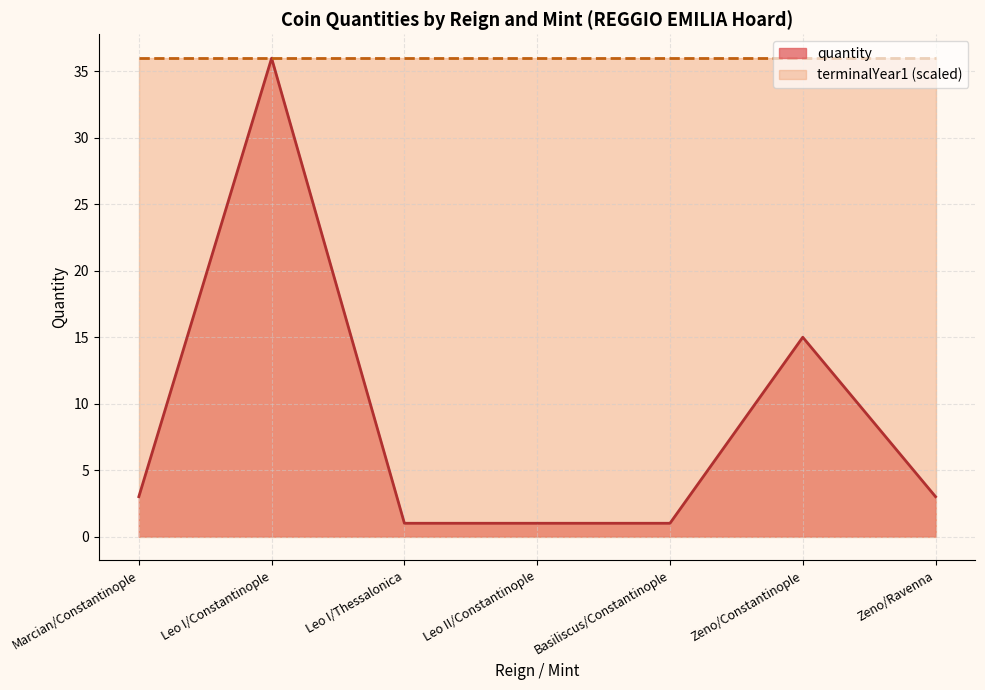

What is the smallest value displayed?

1